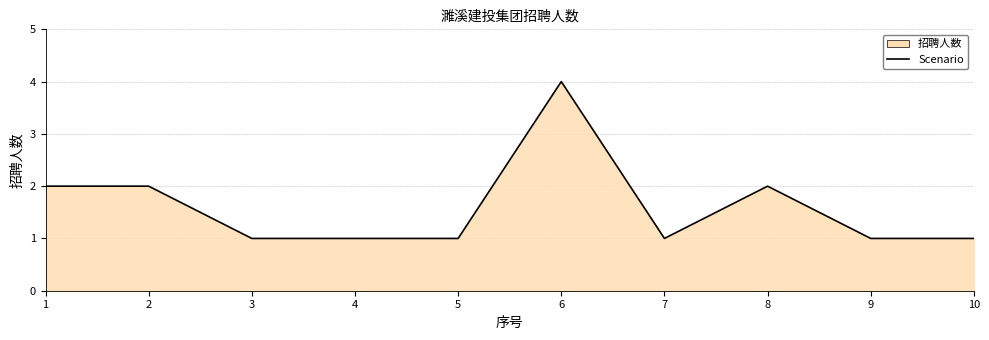

What is the value of the 4th point from the left?

1